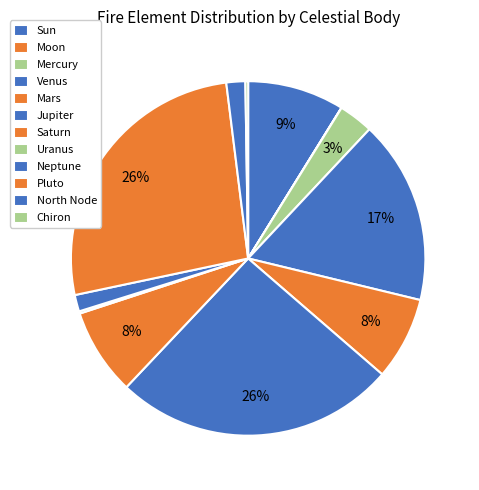

The Sun slice represents 1% of the pie. True or false?

False